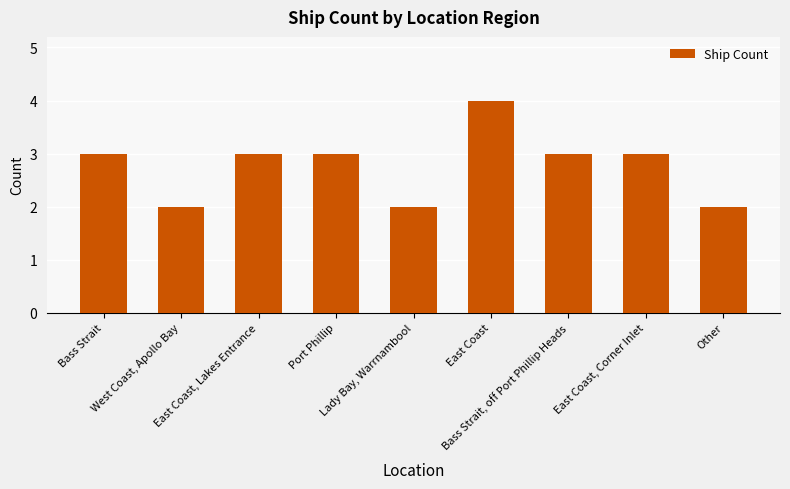

Count the values in the range 2 to 3.

8